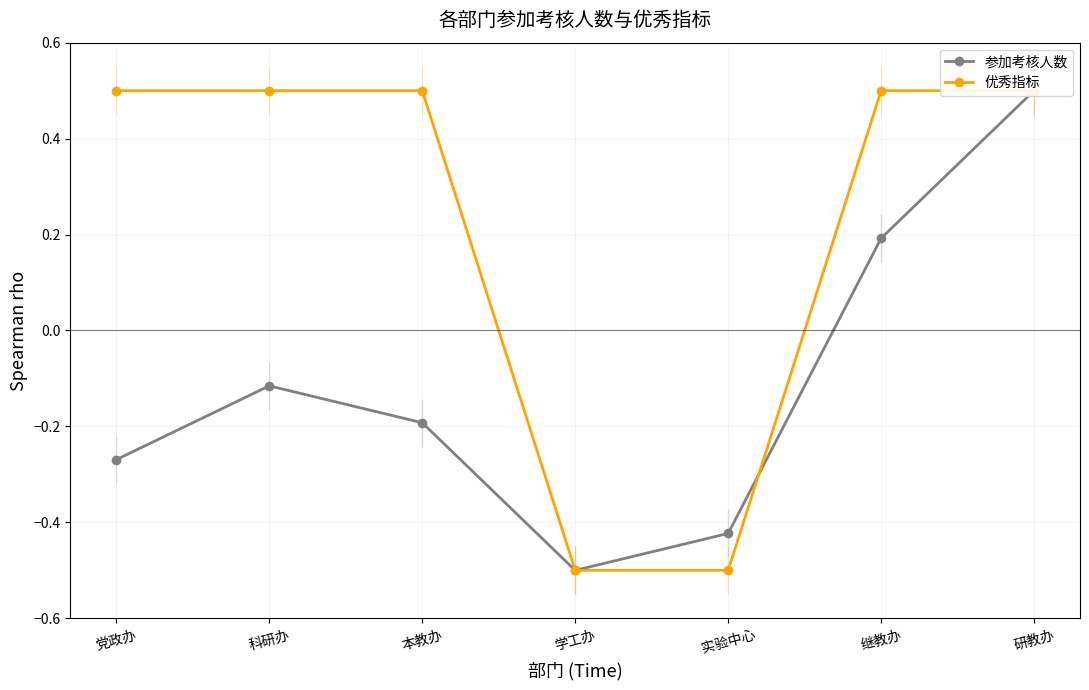

What is the difference between the highest and lowest values at 实验中心?

0.1